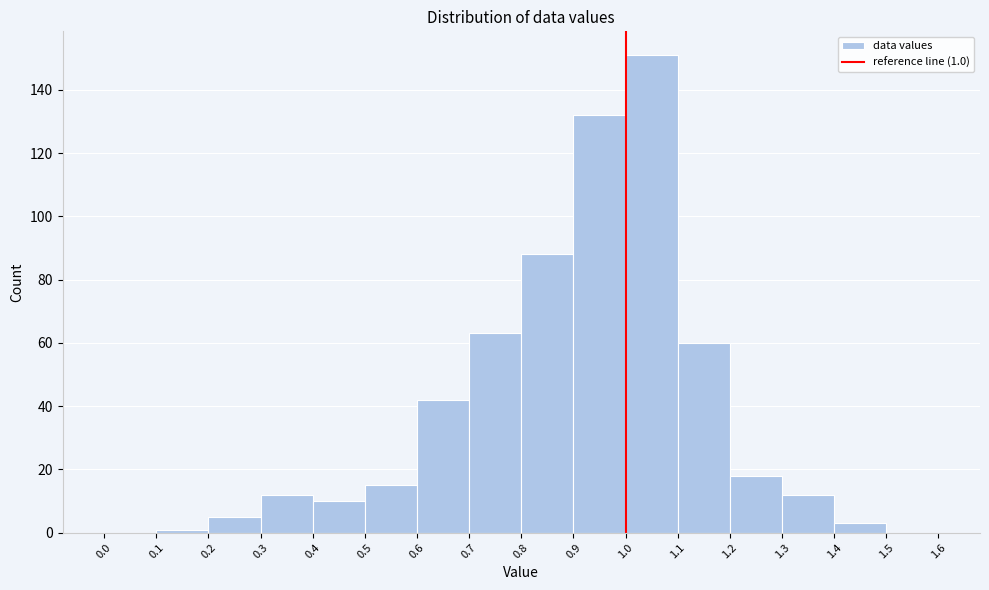

Which range on the x-axis has the tallest bar?

1.0 to 1.1